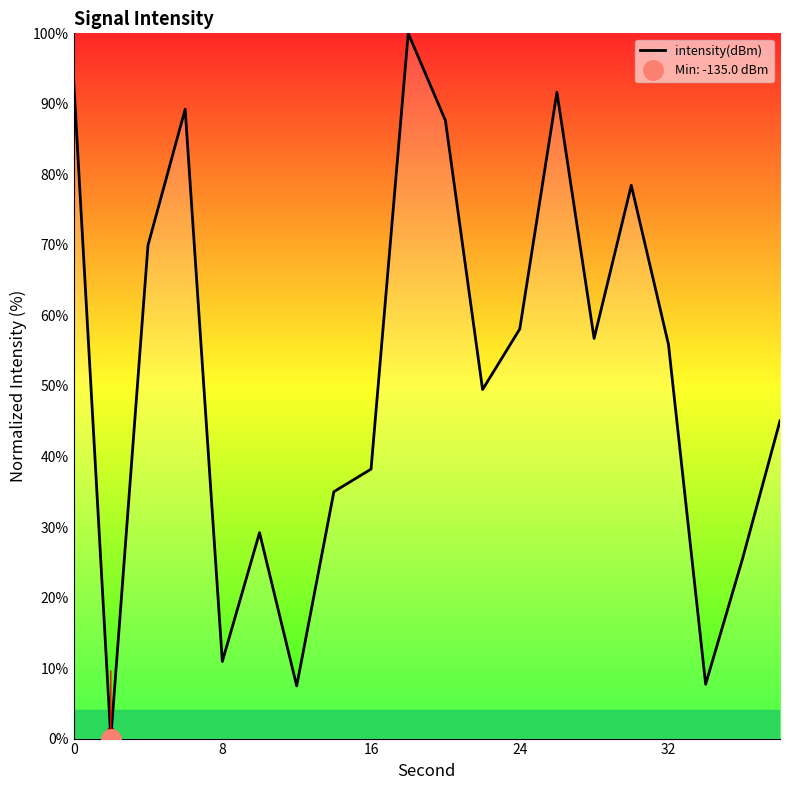

How many categories are shown in the chart?

20